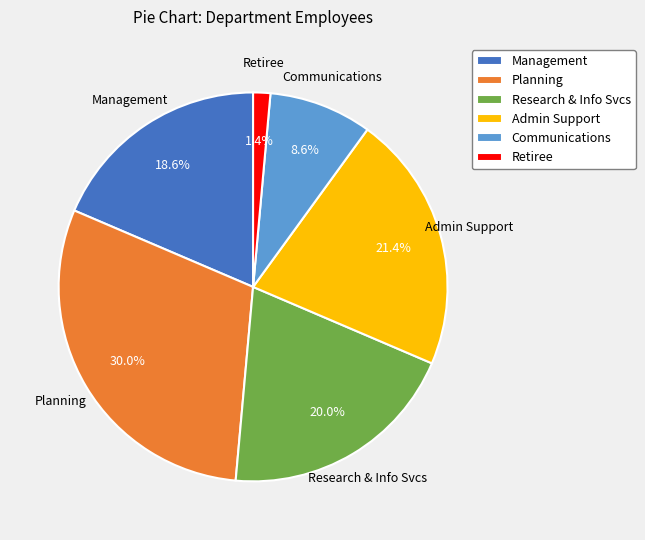

Which has a higher value, Retiree or Communications?

Communications